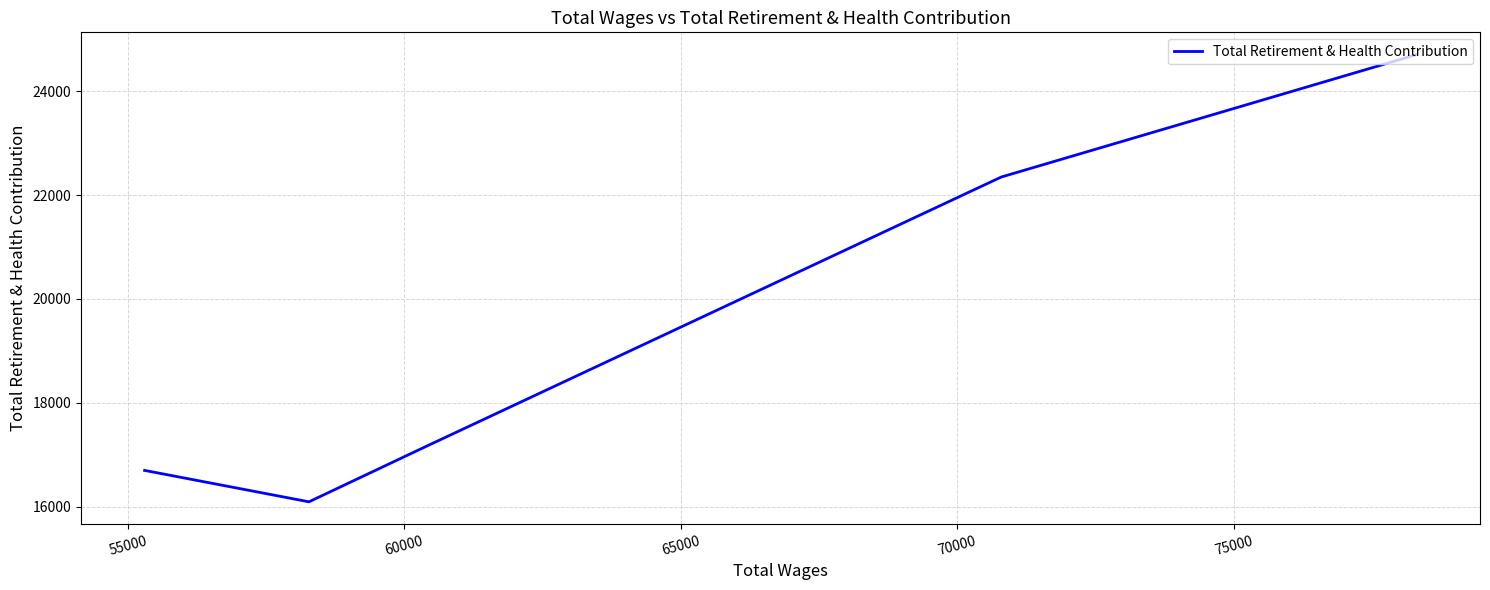

What is the difference between the maximum and minimum values?

8600